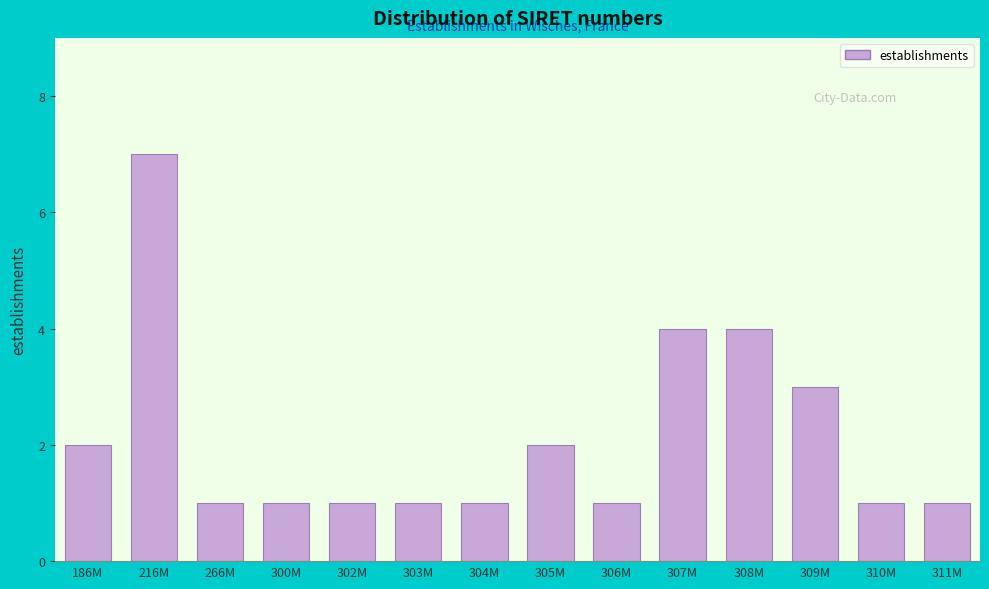

Reading right to left, list all the values displayed in this chart.

1	1	3	4	4	1	2	1	1	1	1	1	7	2